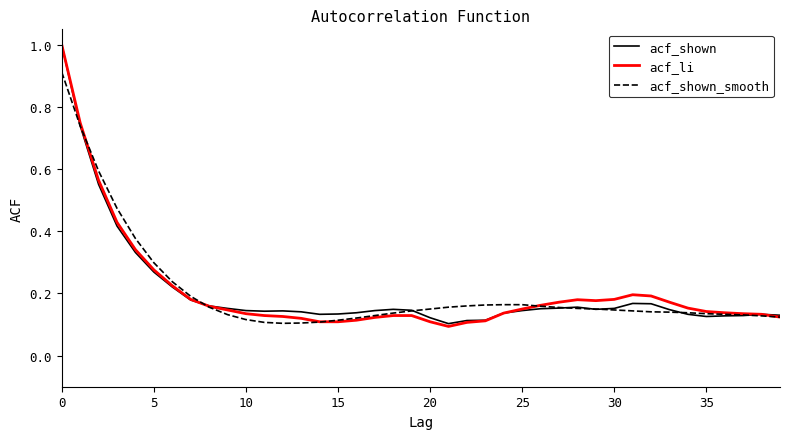

Which series has the largest range (max minus min)?

acf_li